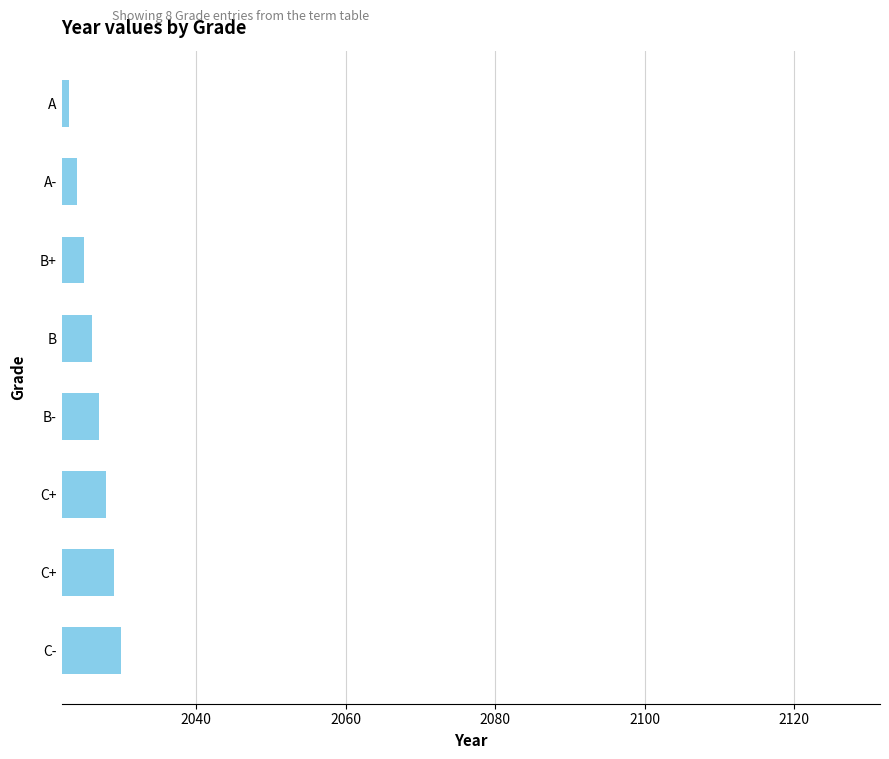

At which category does the chart reach its peak across all series?

C-